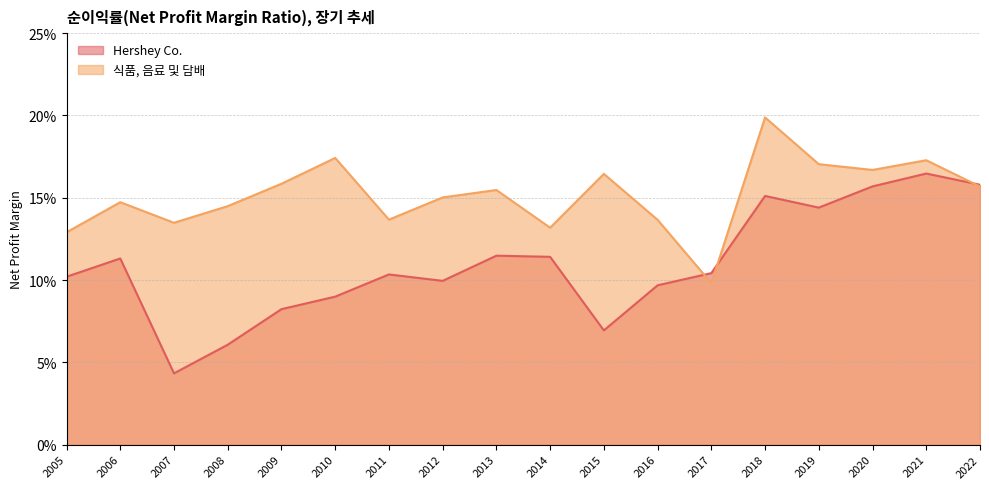

What is the average value of the Hershey Co. series?

0.1